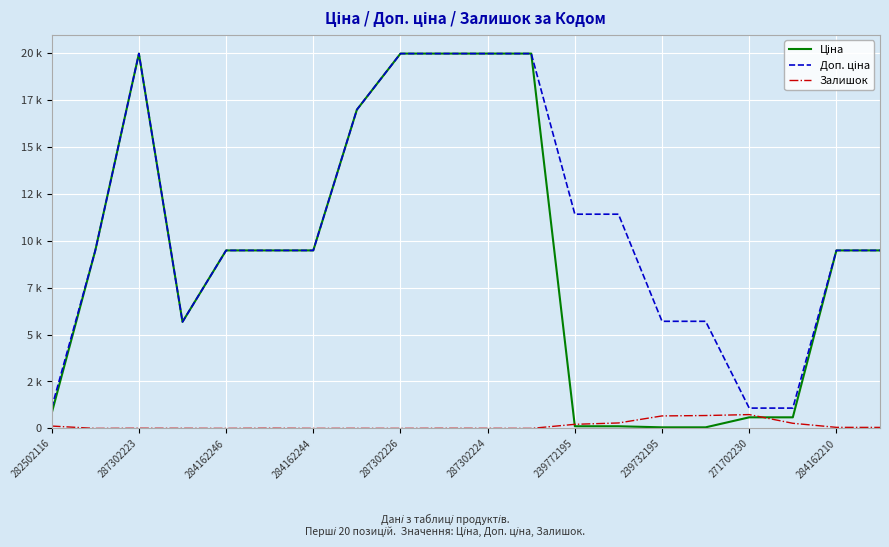

Is this an area chart (filled region under the line)?

No